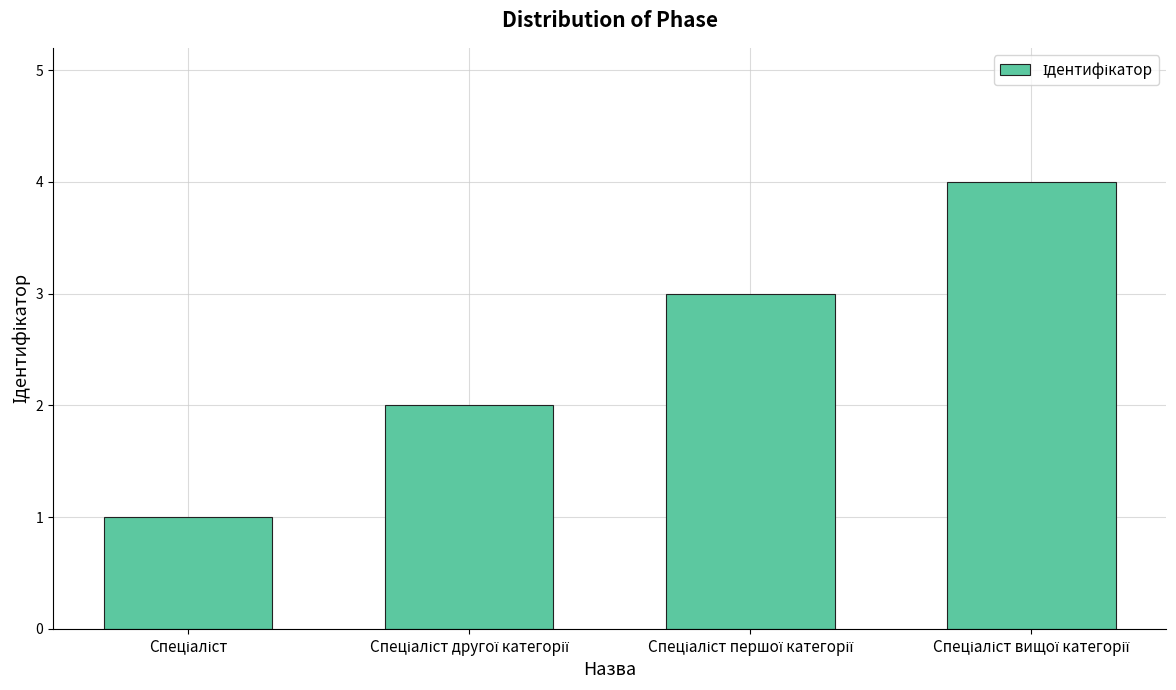

Count the number of categories in the chart.

4